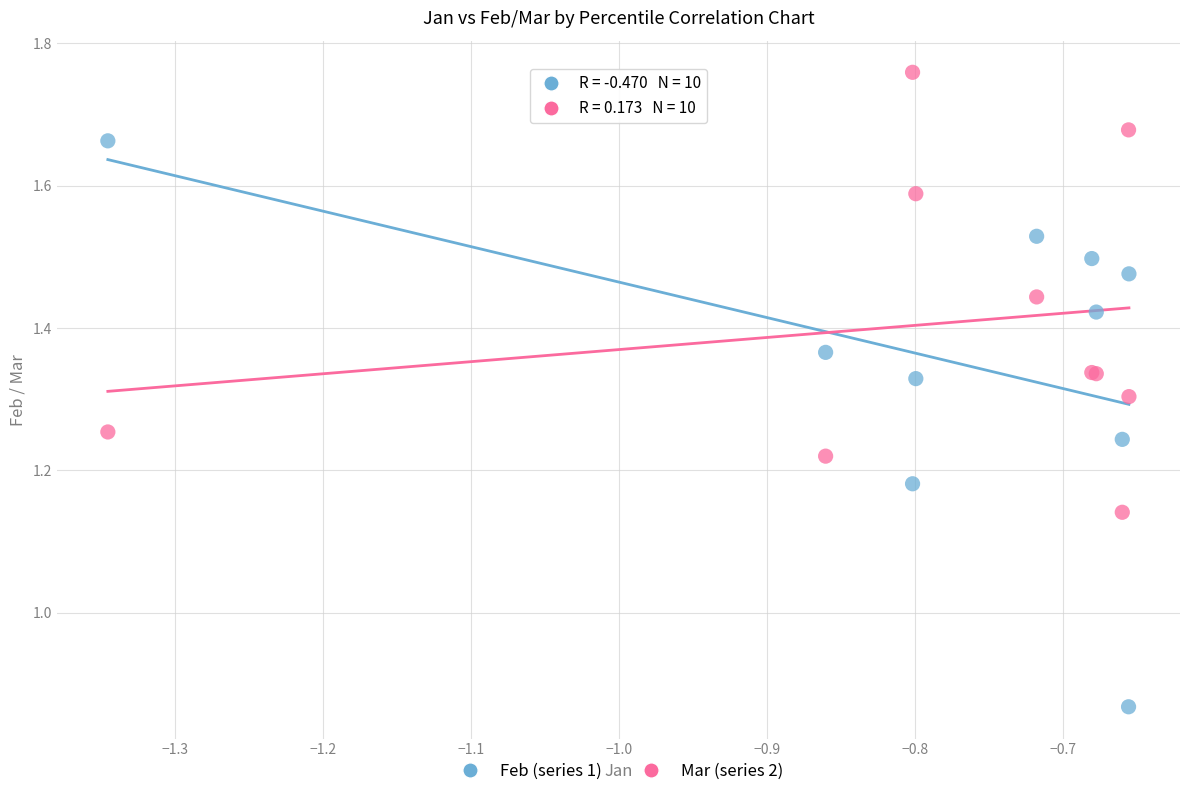

Which series contains the highest Y value?

Mar (series 2)